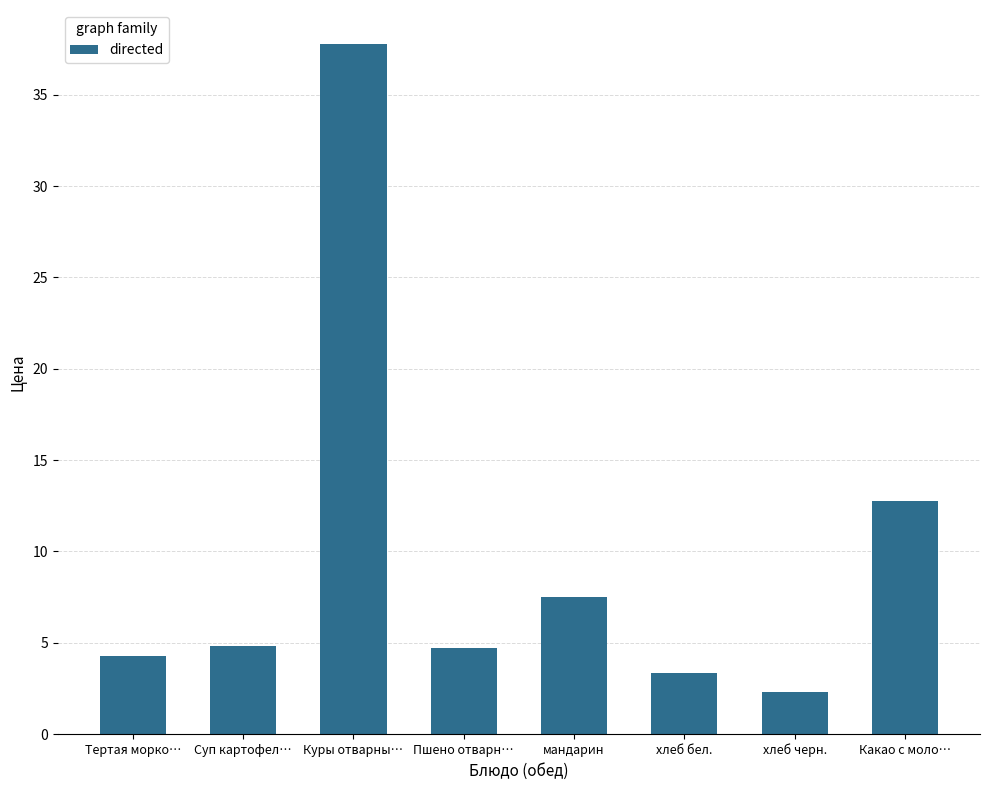

Where is the data nearest to the value 20?

Какао с моло…